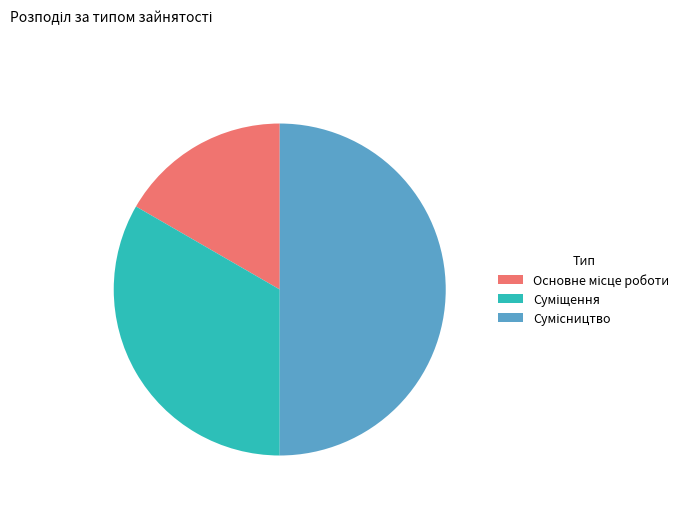

True or false: Сумісництво accounts for 41% of the total.

False